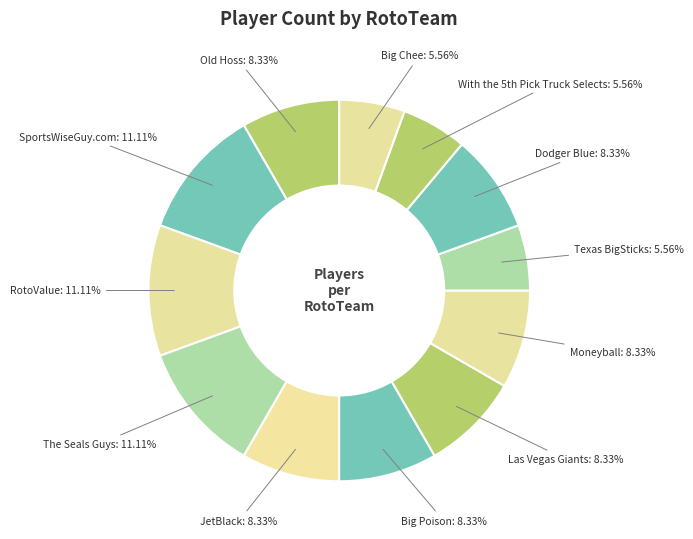

What is the total percentage of Old Hoss and Big Chee?

13.9%